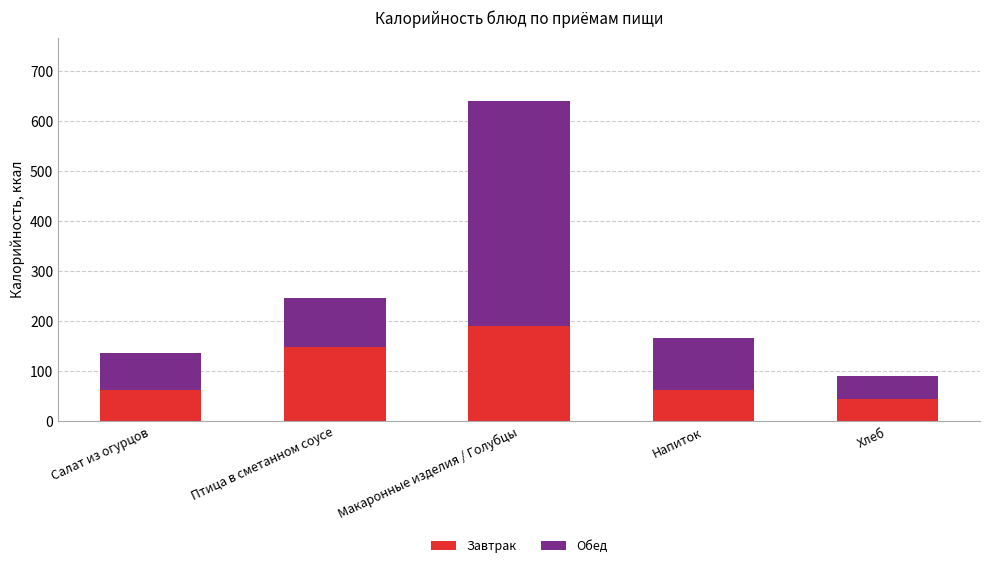

What are all the series names shown in the legend?

Завтрак, Обед